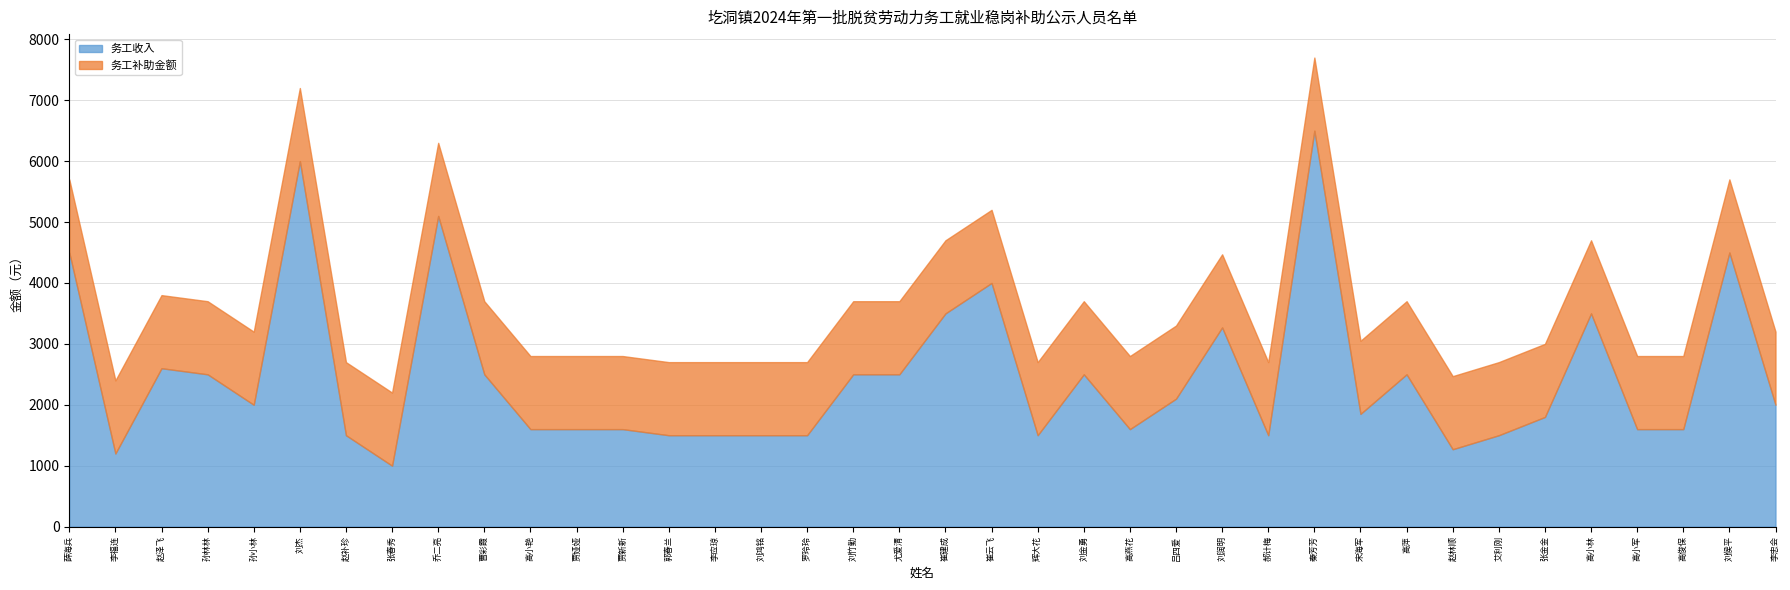

List the series in order of their peak value, highest first.

务工收入, 务工补助金额